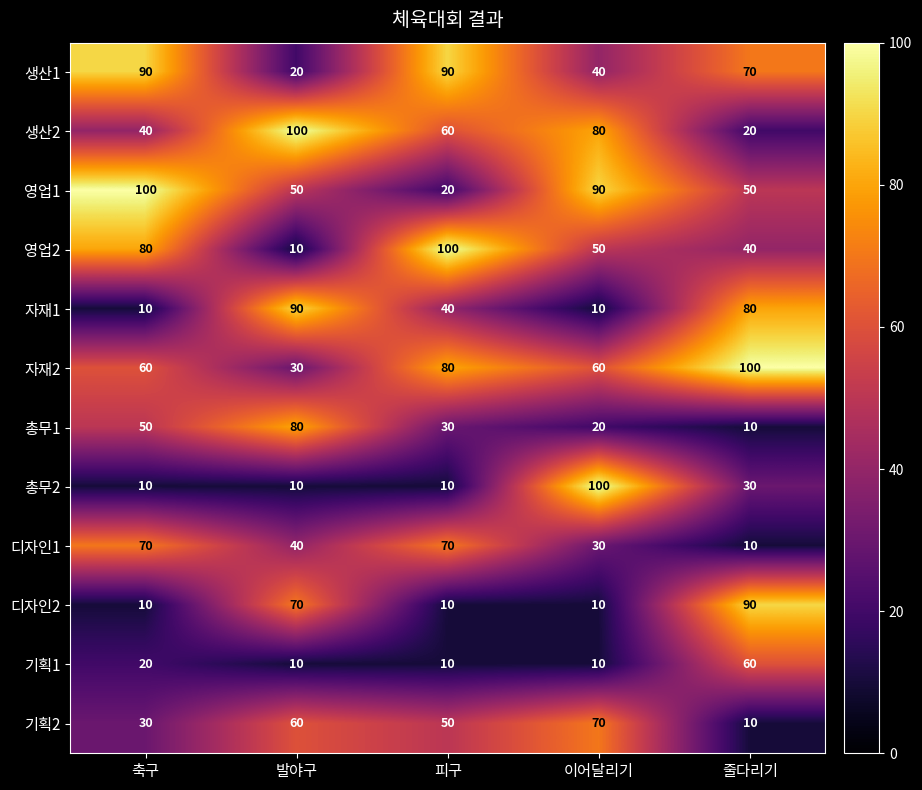

What is the total value across all series at 줄다리기?

570